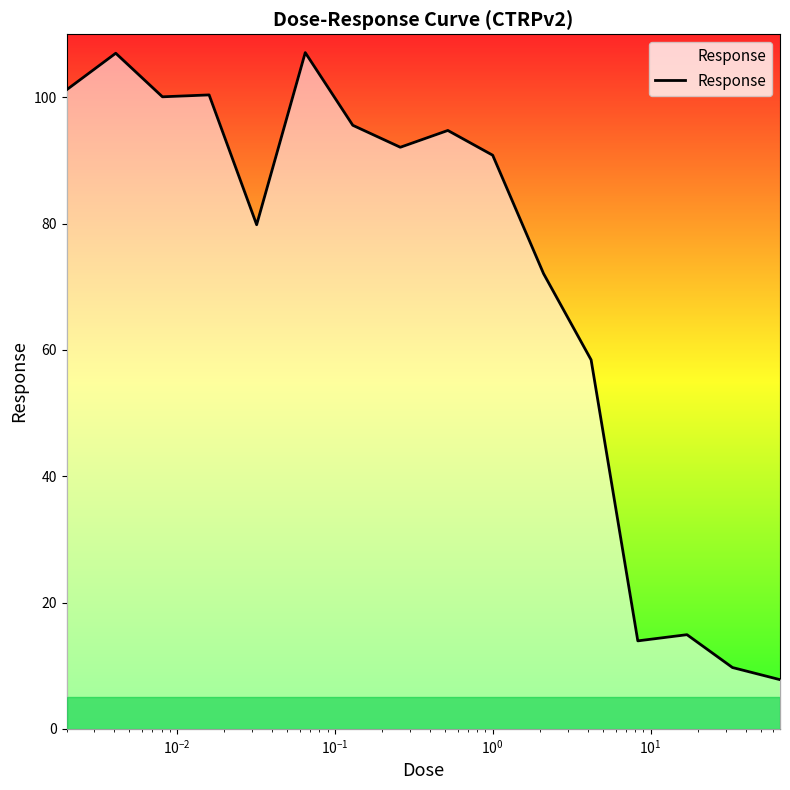

What is the difference between the maximum and minimum values?

99.3